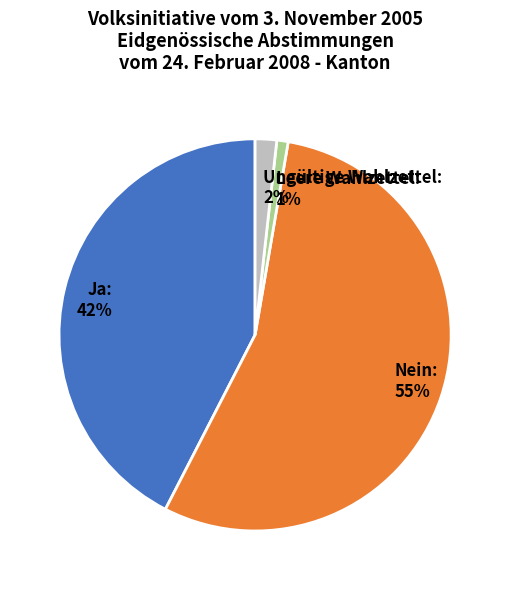

Do Leere Wahlzettel and Ungültige Wahlzettel together represent more than half of the pie?

No